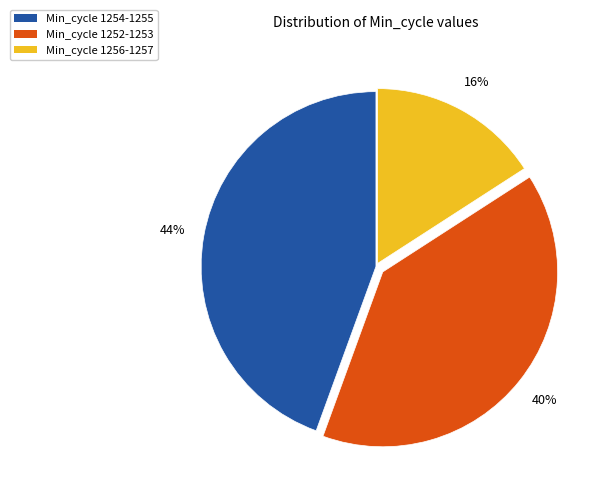

Is there any slice that represents more than half of the pie?

No